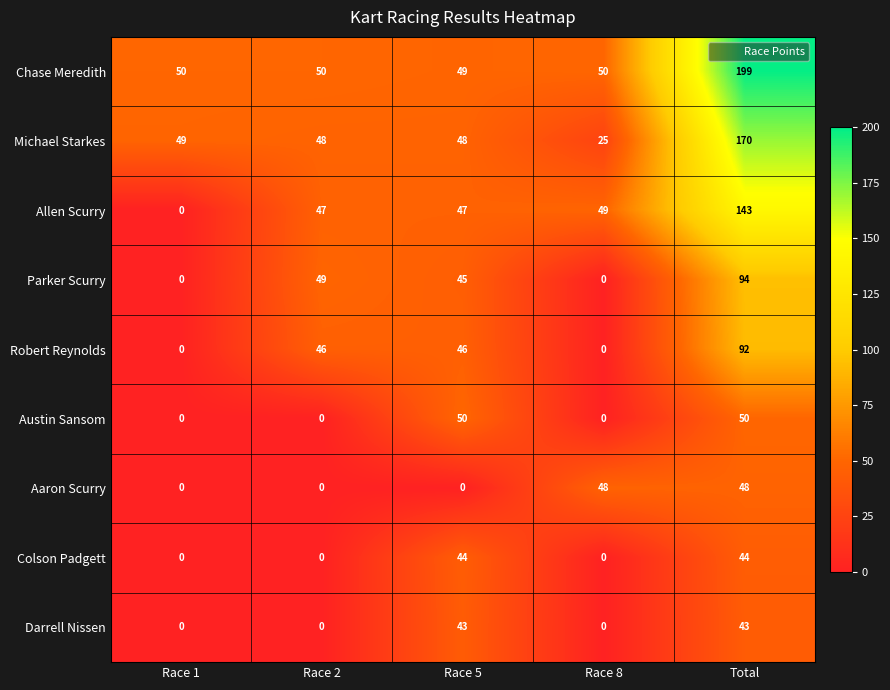

At which category is the sum across all series the highest?

Total